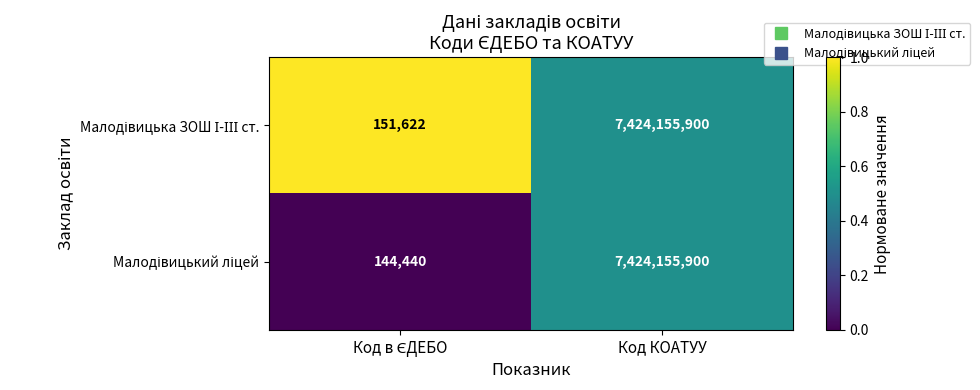

How many data points does each series have?

2